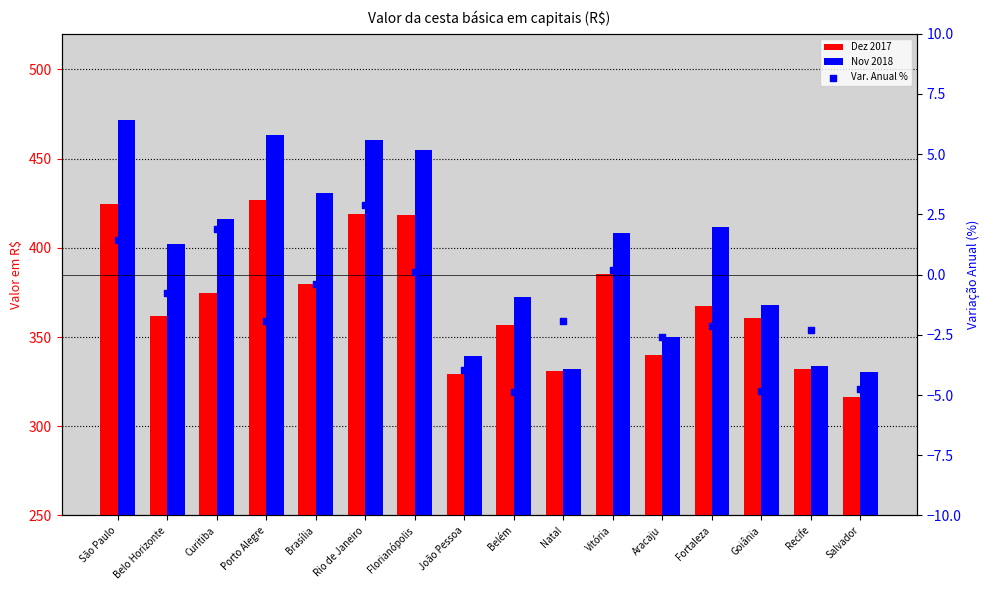

Which series has the largest total across all categories?

Nov 2018